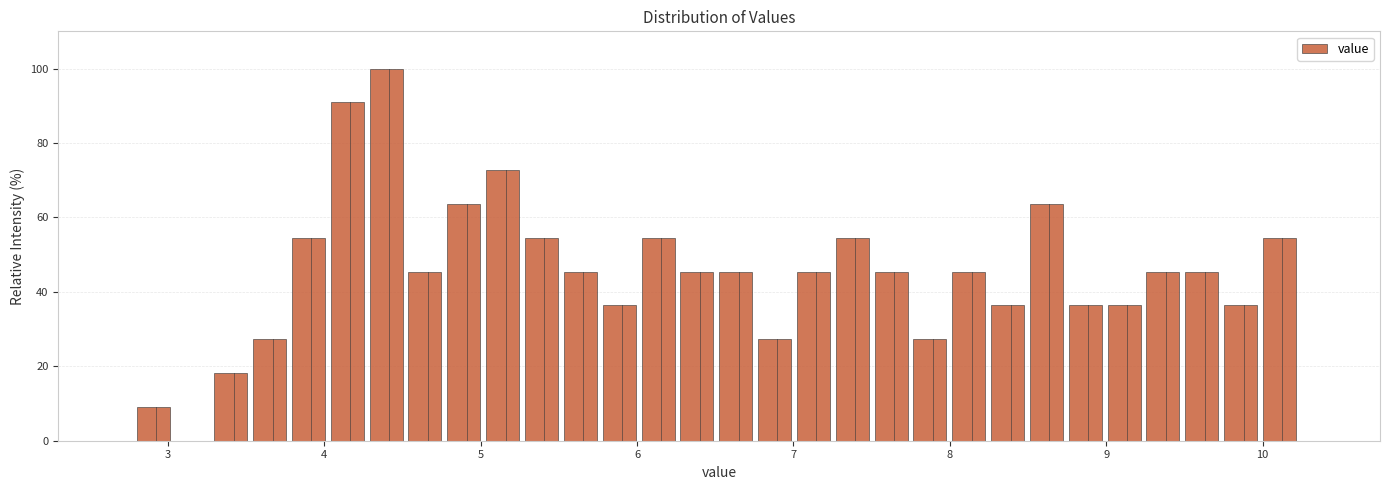

Read against the x-axis, roughly where is the centre of the tallest bar?

4.4